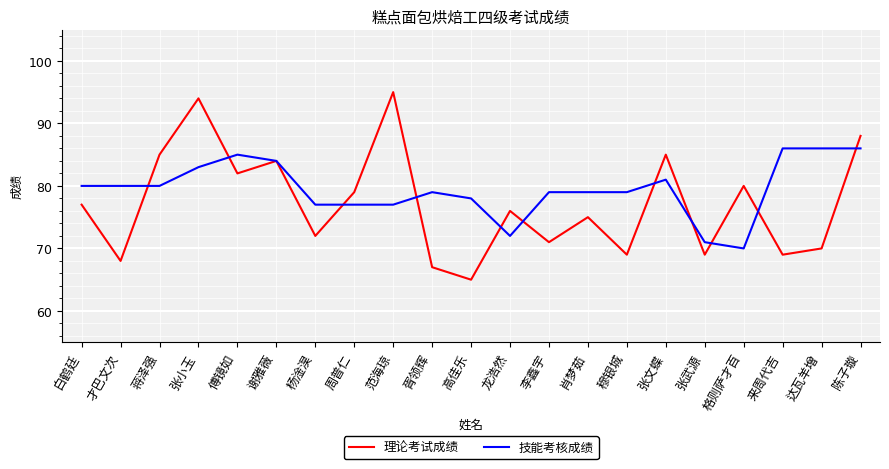

How many interior local peaks does the 理论考试成绩 series have?

7